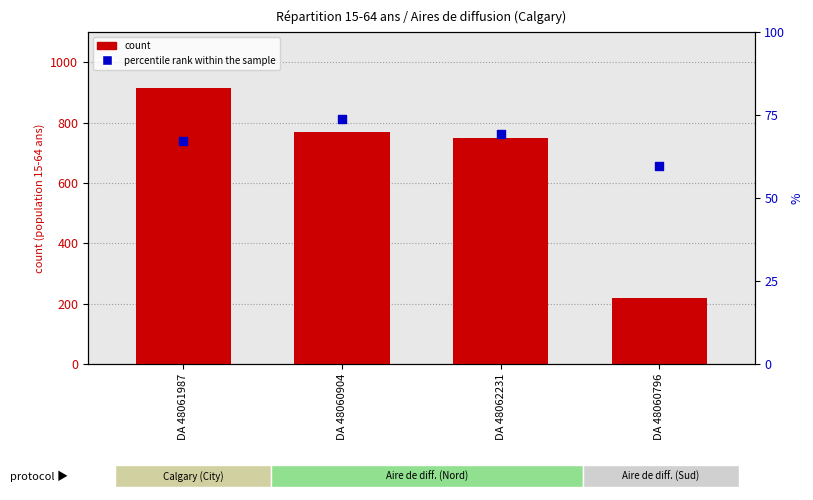

Is the value of percentile rank within the sample at DA 48061987 greater than the value of count at DA 48061987?

No